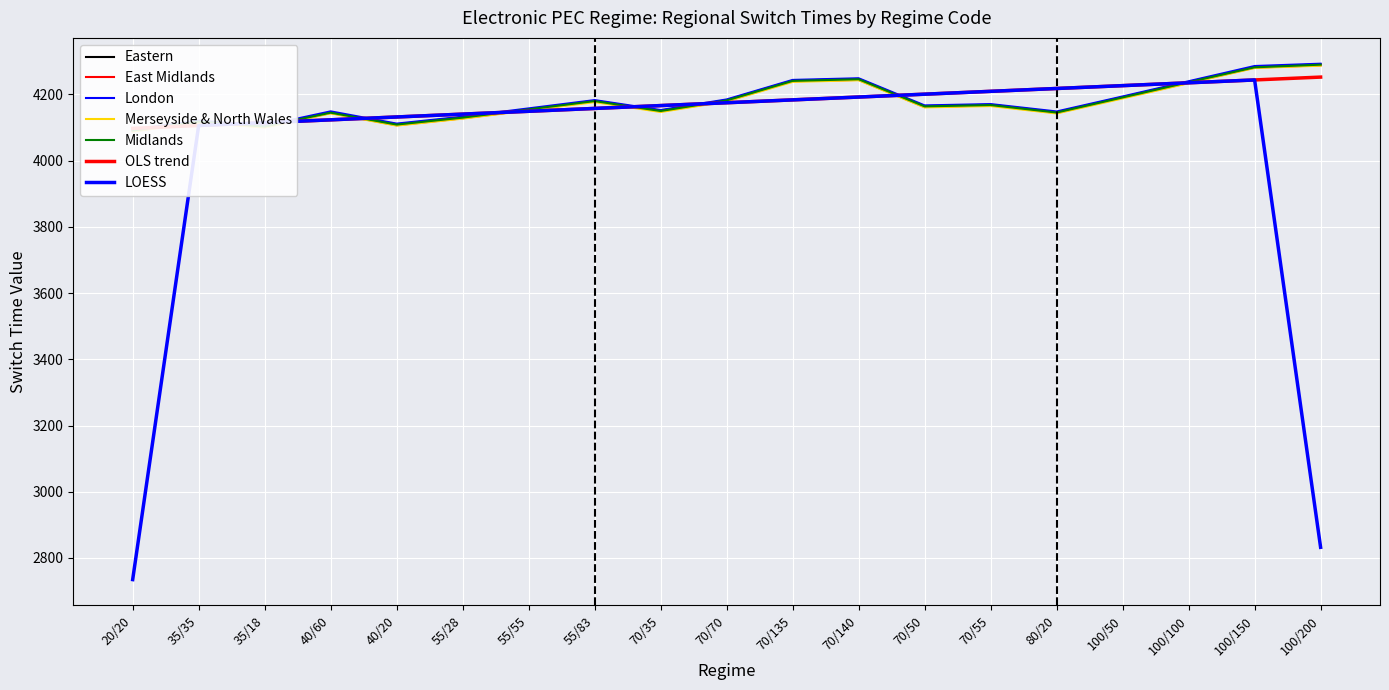

What is the total value across all series at 20/20?

20454.0